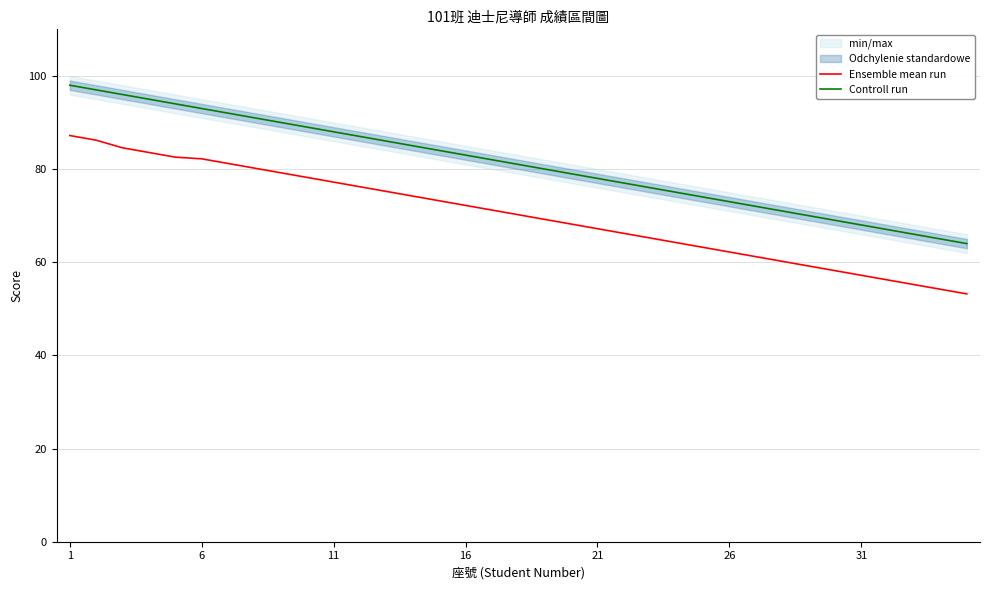

What is the highest value of the Ensemble mean run series?

87.2